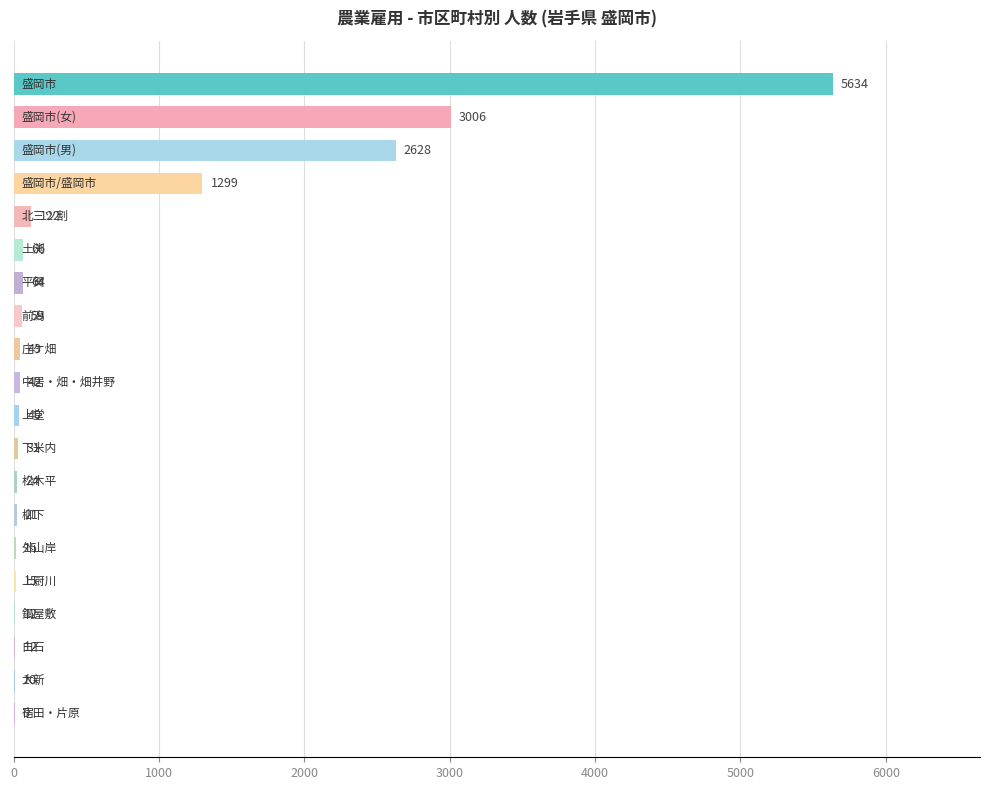

What is the sum of all values?

13151